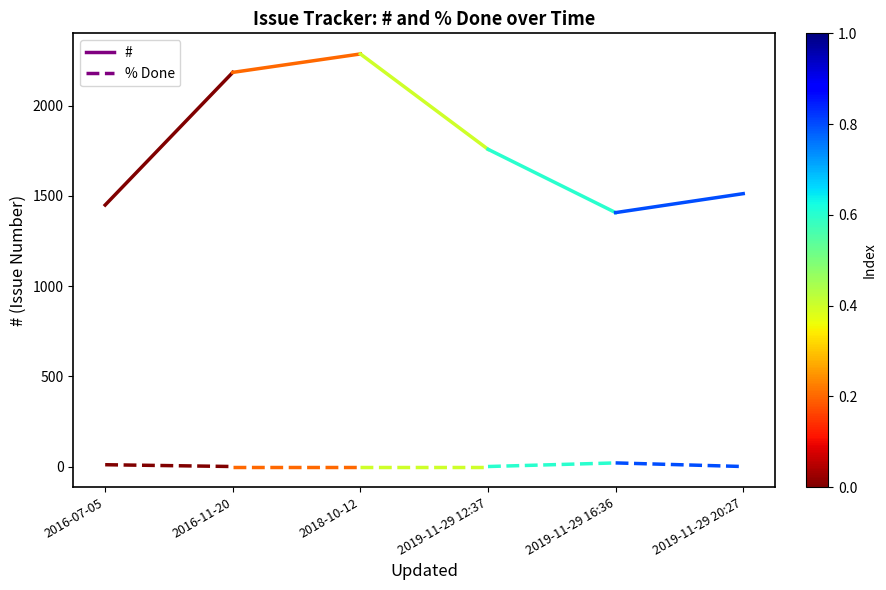

What is the highest value of the # series?

2184